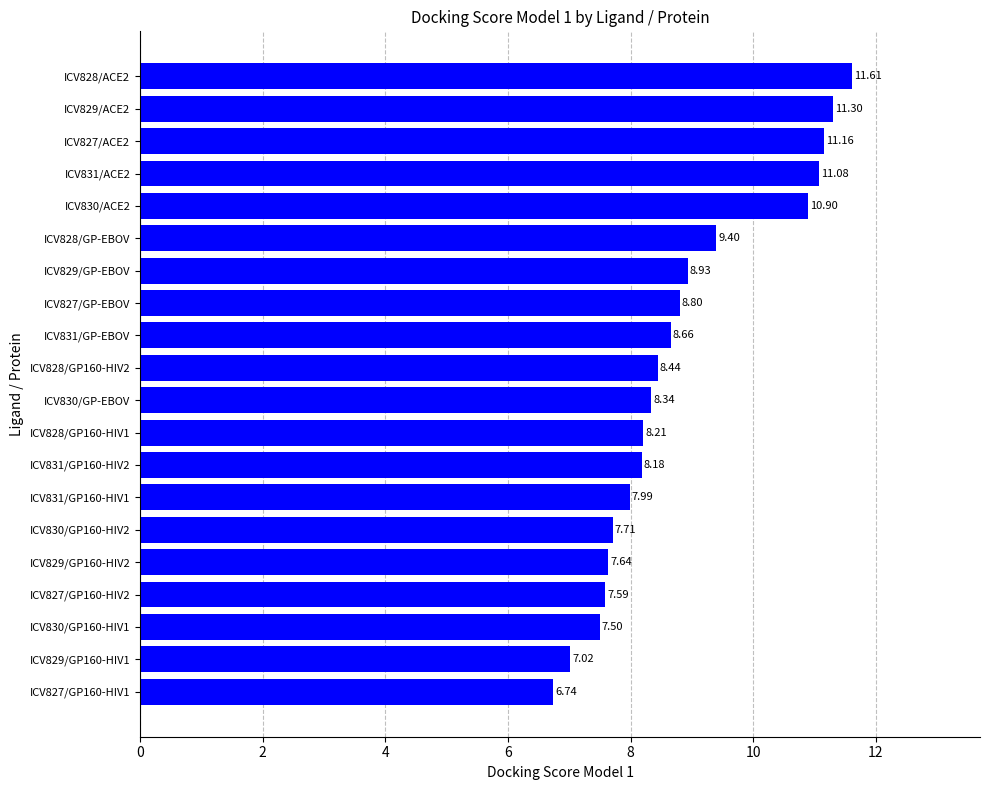

What is the sum of the values at ICV828/ACE2 and ICV827/GP160-HIV2?

19.2